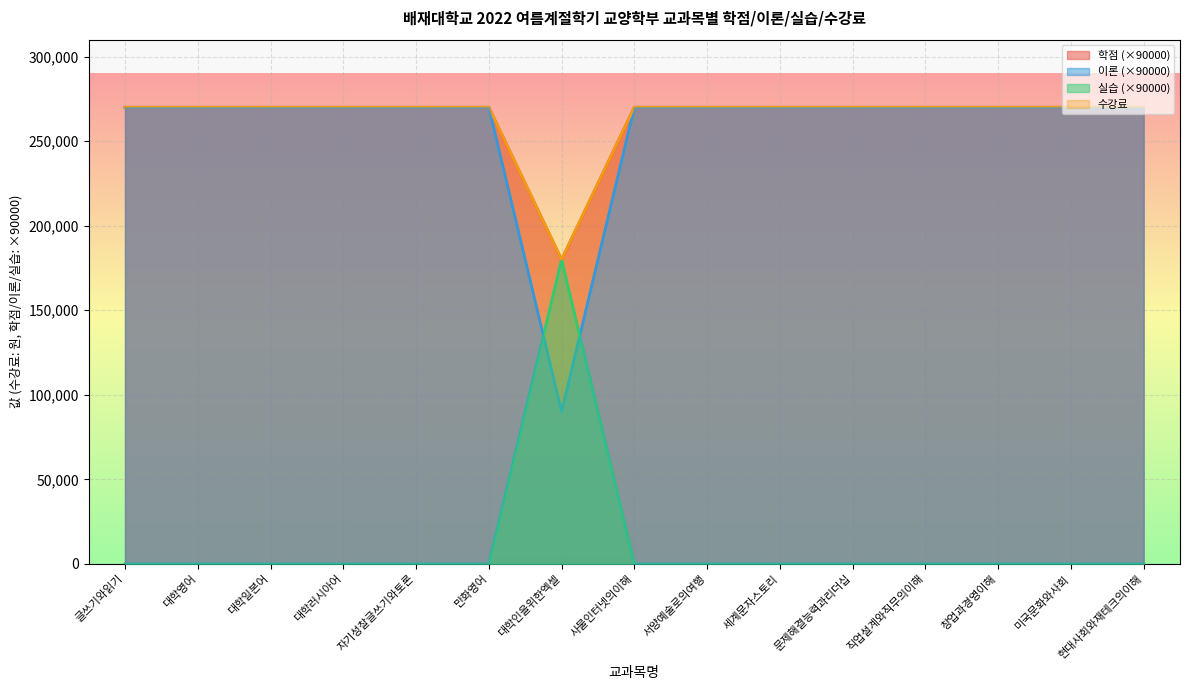

What is the total value across all series at 직업설계와직무의이해?

810000